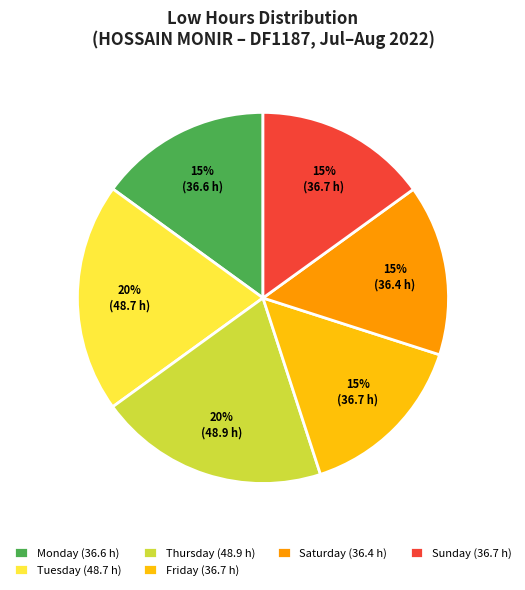

Is there any slice that represents more than half of the pie?

No